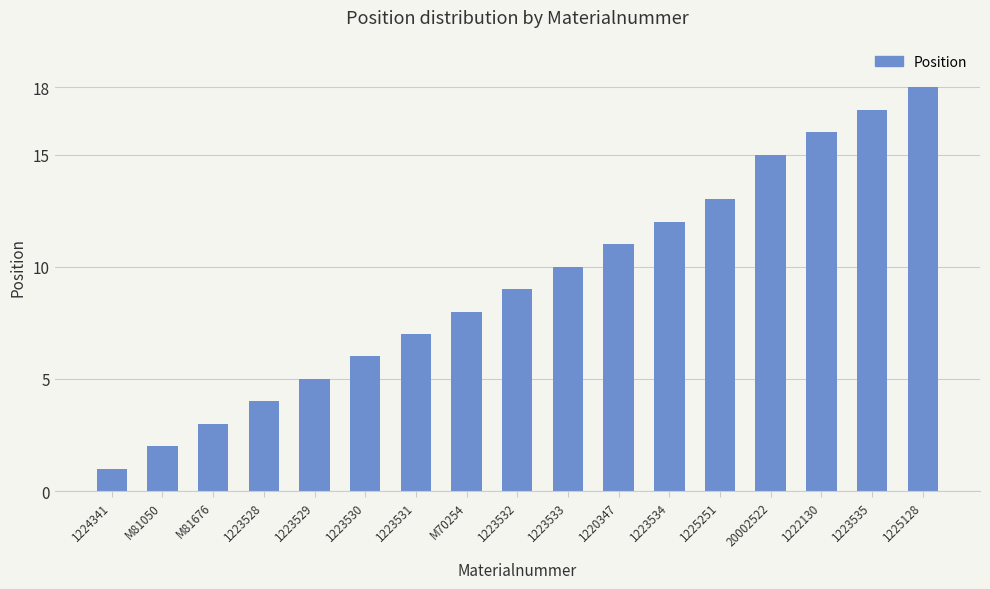

What is the ratio of the value at 20002522 to the value at 1222130?

0.9